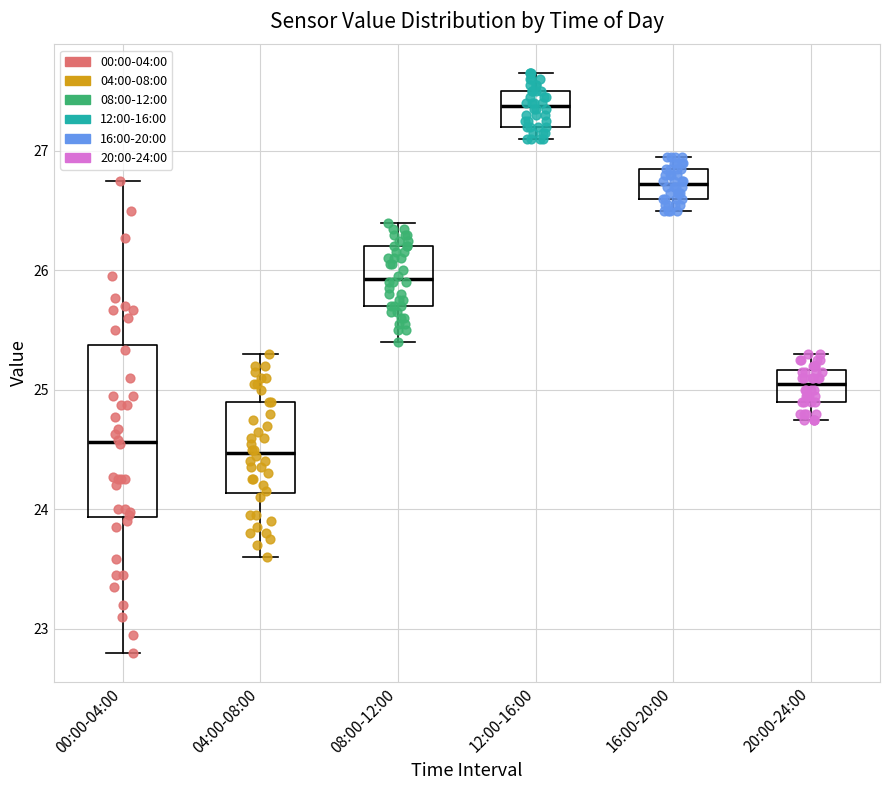

Reading left to right, read every box against the y-axis: the position of its median line, the range the box covers, and the ends of its whiskers. The values are not printed on the chart, so give them approximately, as read against the axis.

00:00-04:00: median 24.6, box 23.9 to 25.4, whiskers 22.8 to 26.8
04:00-08:00: median 24.5, box 24.1 to 24.9, whiskers 23.6 to 25.3
08:00-12:00: median 25.9, box 25.7 to 26.2, whiskers 25.4 to 26.4
12:00-16:00: median 27.4, box 27.2 to 27.5, whiskers 27.1 to 27.7
16:00-20:00: median 26.7, box 26.6 to 26.9, whiskers 26.5 to 27.0
20:00-24:00: median 25.1, box 24.9 to 25.2, whiskers 24.8 to 25.3